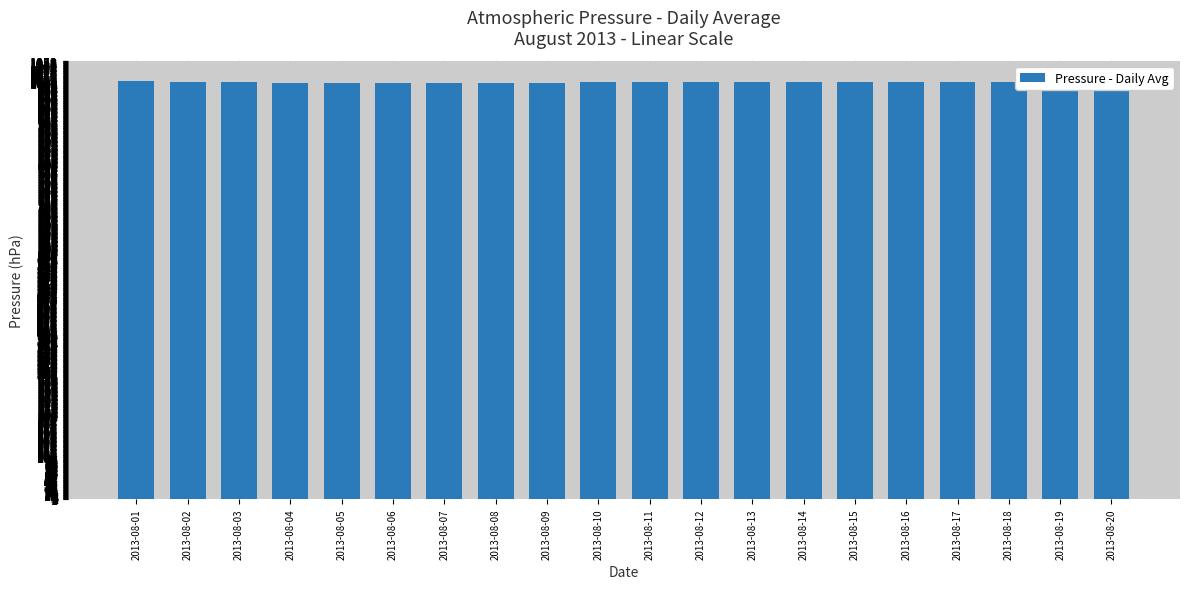

The value at 2013-08-18 is 284.3. True or false?

False